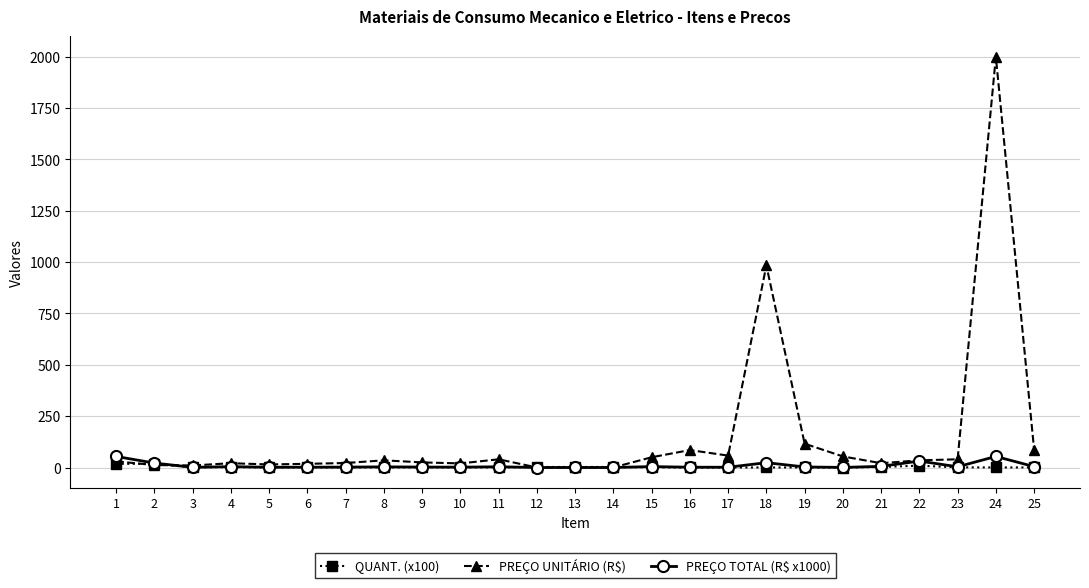

What is the total value across all series at 13?

3.3